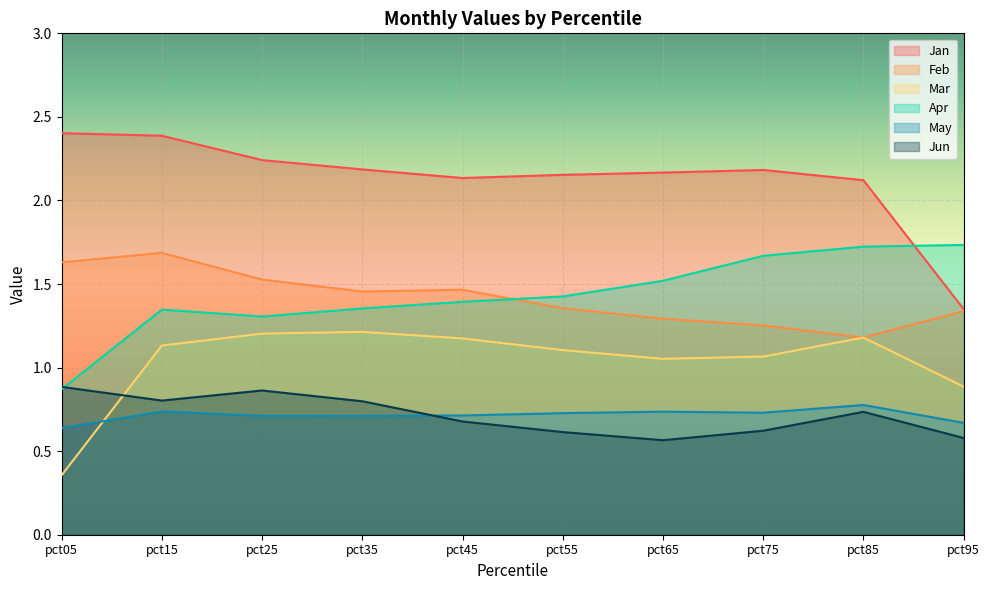

What is the maximum value for Mar?

1.2